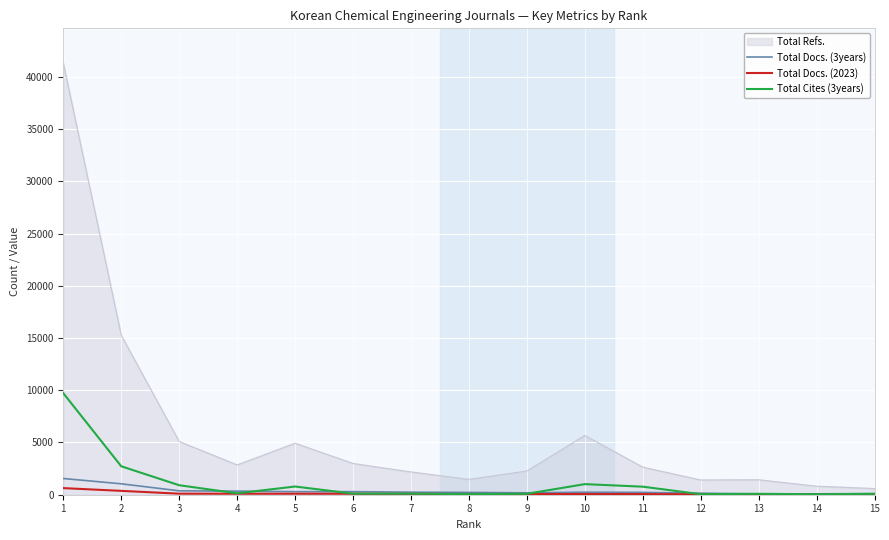

What is the difference between the Total Cites (3years) values at 11 and 15?

683